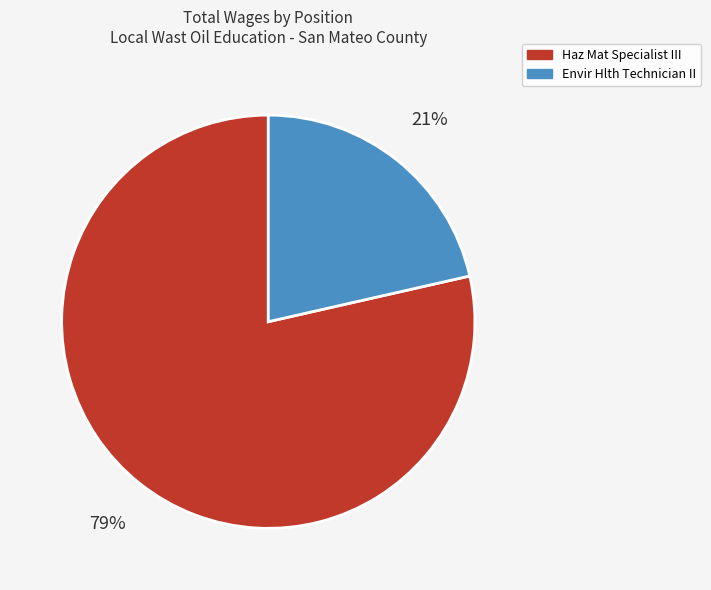

How many segments does this pie chart have?

2